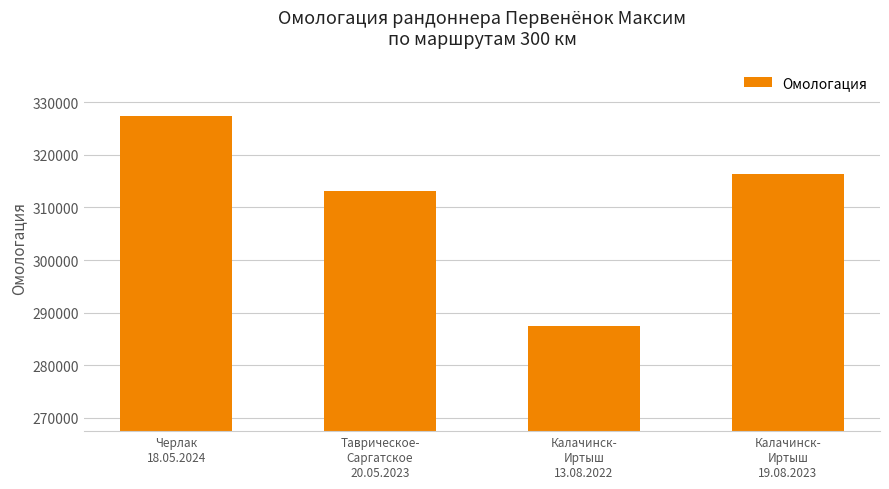

Which label corresponds to the smallest value in the chart?

Калачинск-
Иртыш
13.08.2022